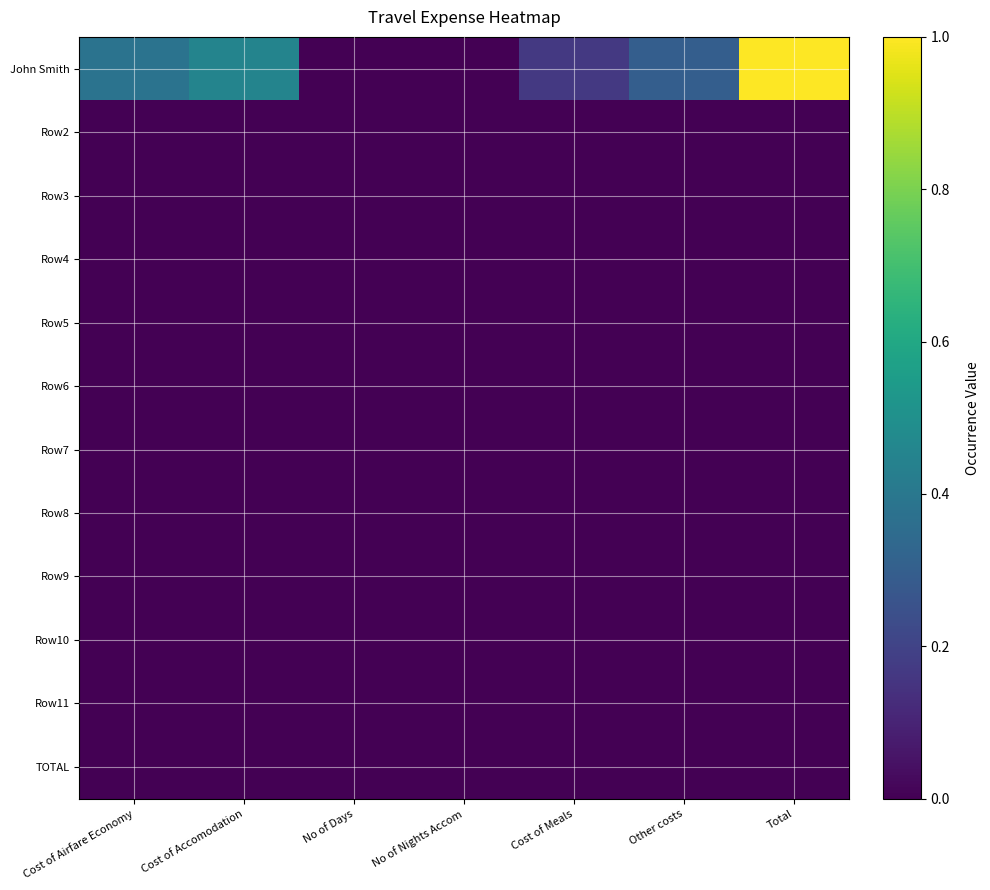

Reading right to left, extract all data points from this chart.

John Smith: Total=2617.5	Other costs=779.2	Cost of Meals=432.5	No of Nights Accom=3.0	No of Days=4.0	Cost of Accomodation=1185.0	Cost of Airfare Economy=1000.0
Row2: Total=0.0	Other costs=0.0	Cost of Meals=0.0	No of Nights Accom=0.0	No of Days=0.0	Cost of Accomodation=0.0	Cost of Airfare Economy=0.0
Row3: Total=0.0	Other costs=0.0	Cost of Meals=0.0	No of Nights Accom=0.0	No of Days=0.0	Cost of Accomodation=0.0	Cost of Airfare Economy=0.0
Row4: Total=0.0	Other costs=0.0	Cost of Meals=0.0	No of Nights Accom=0.0	No of Days=0.0	Cost of Accomodation=0.0	Cost of Airfare Economy=0.0
Row5: Total=0.0	Other costs=0.0	Cost of Meals=0.0	No of Nights Accom=0.0	No of Days=0.0	Cost of Accomodation=0.0	Cost of Airfare Economy=0.0
Row6: Total=0.0	Other costs=0.0	Cost of Meals=0.0	No of Nights Accom=0.0	No of Days=0.0	Cost of Accomodation=0.0	Cost of Airfare Economy=0.0
Row7: Total=0.0	Other costs=0.0	Cost of Meals=0.0	No of Nights Accom=0.0	No of Days=0.0	Cost of Accomodation=0.0	Cost of Airfare Economy=0.0
Row8: Total=0.0	Other costs=0.0	Cost of Meals=0.0	No of Nights Accom=0.0	No of Days=0.0	Cost of Accomodation=0.0	Cost of Airfare Economy=0.0
Row9: Total=0.0	Other costs=0.0	Cost of Meals=0.0	No of Nights Accom=0.0	No of Days=0.0	Cost of Accomodation=0.0	Cost of Airfare Economy=0.0
Row10: Total=0.0	Other costs=0.0	Cost of Meals=0.0	No of Nights Accom=0.0	No of Days=0.0	Cost of Accomodation=0.0	Cost of Airfare Economy=0.0
Row11: Total=0.0	Other costs=0.0	Cost of Meals=0.0	No of Nights Accom=0.0	No of Days=0.0	Cost of Accomodation=0.0	Cost of Airfare Economy=0.0
TOTAL: Total=0.0	Other costs=0.0	Cost of Meals=0.0	No of Nights Accom=0.0	No of Days=0.0	Cost of Accomodation=0.0	Cost of Airfare Economy=0.0